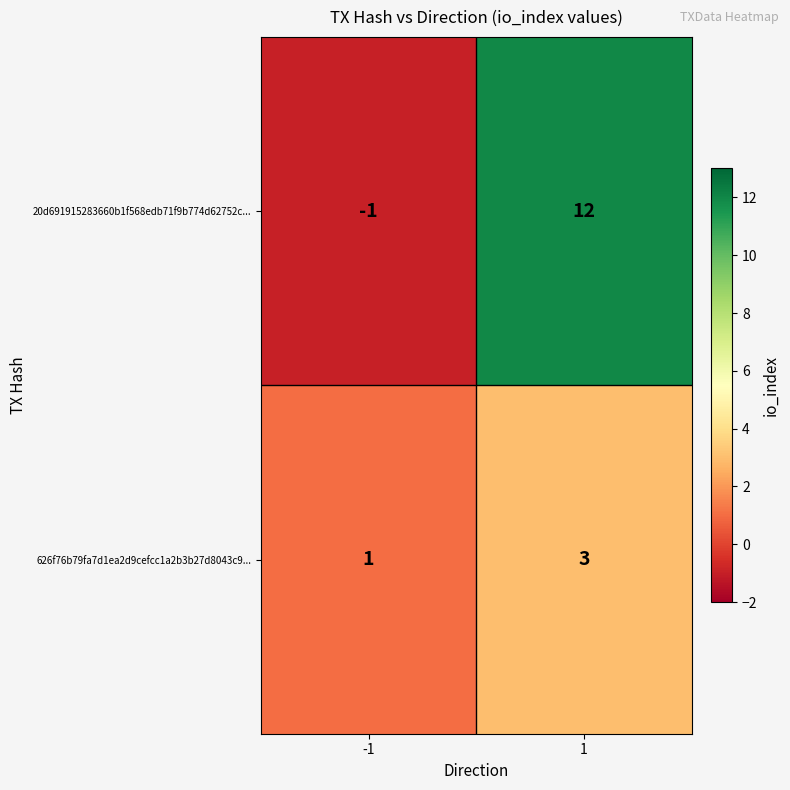

Which label corresponds to the largest value in the chart?

1